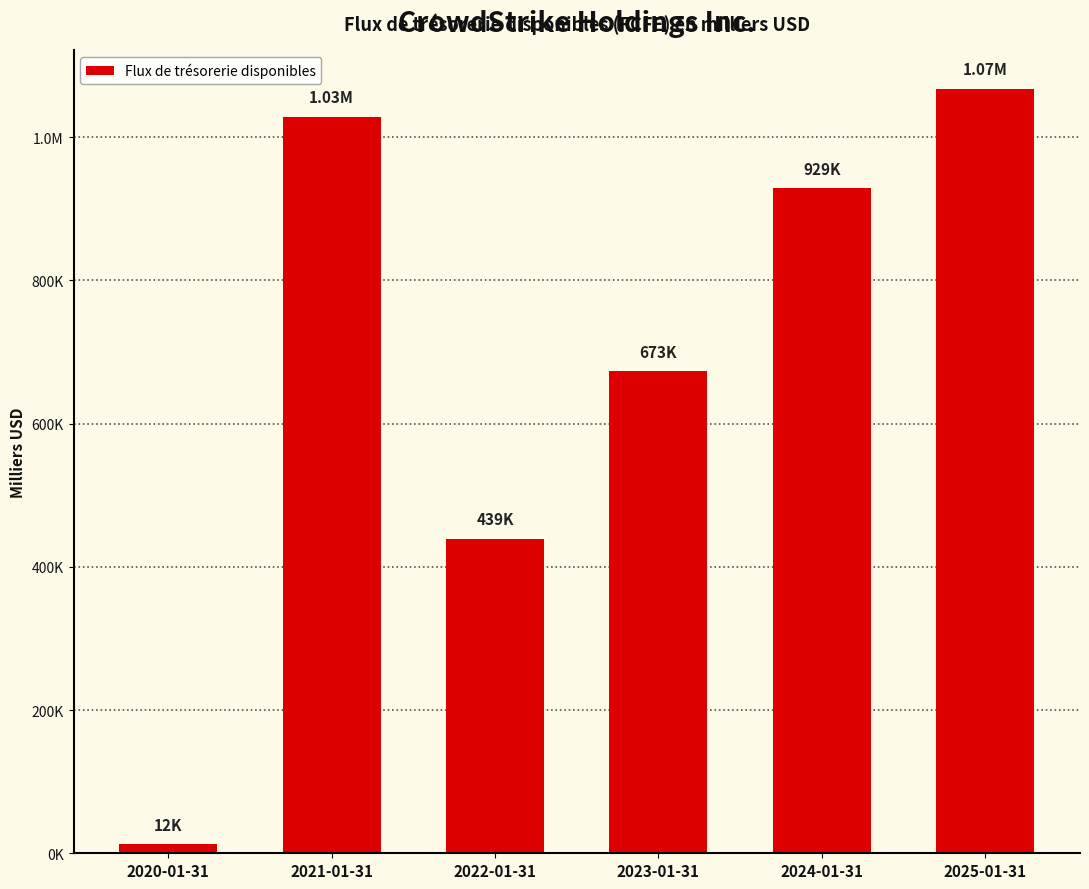

What is the greatest value displayed?

1067906